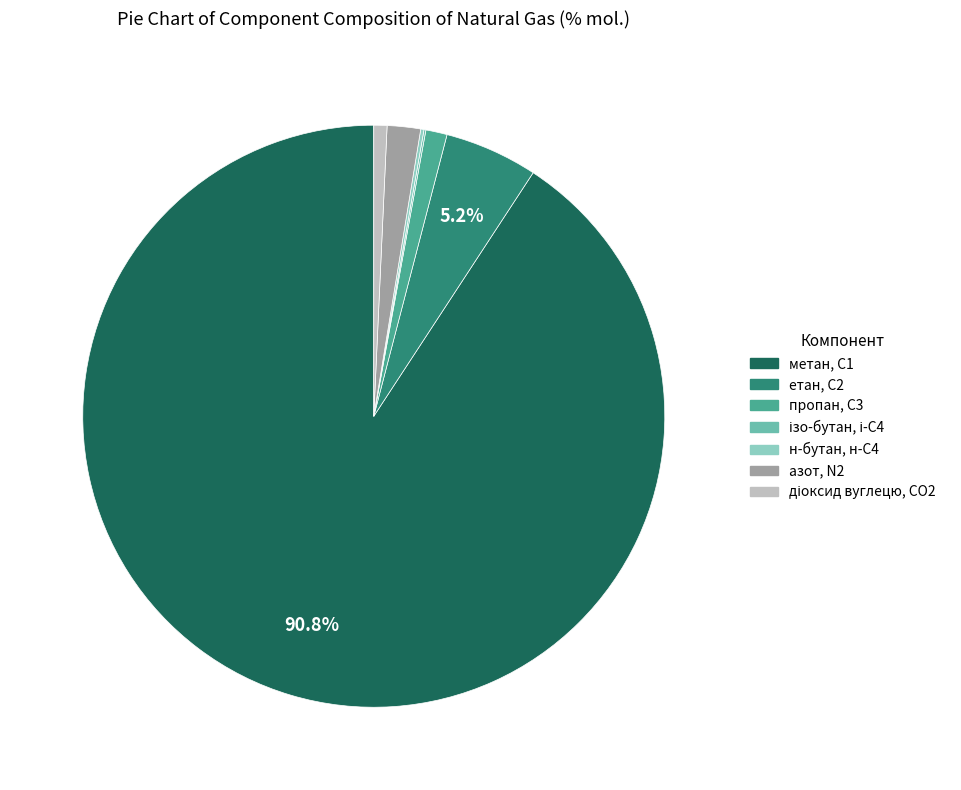

Is метан, С1 the majority of the pie?

Yes